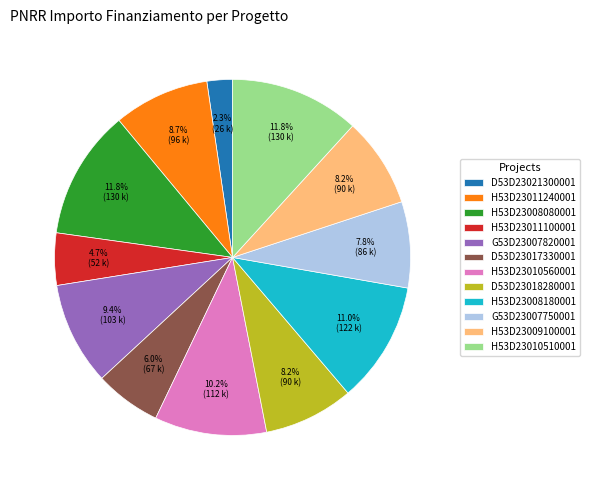

What percentage is NOT represented by D53D23018280001?

91.8%